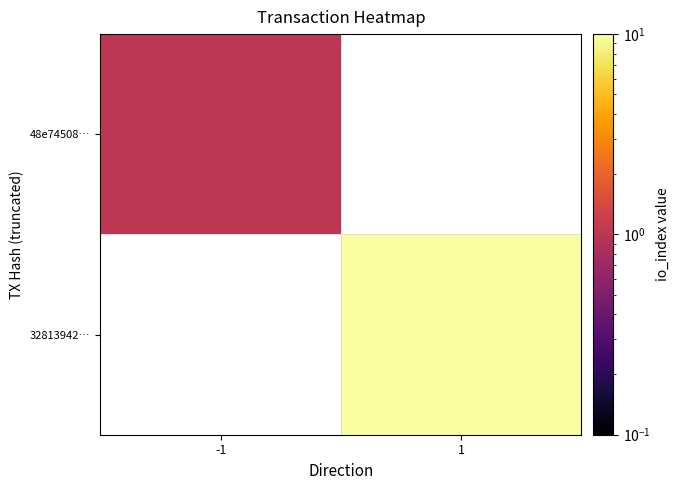

Count the number of categories in the chart.

2